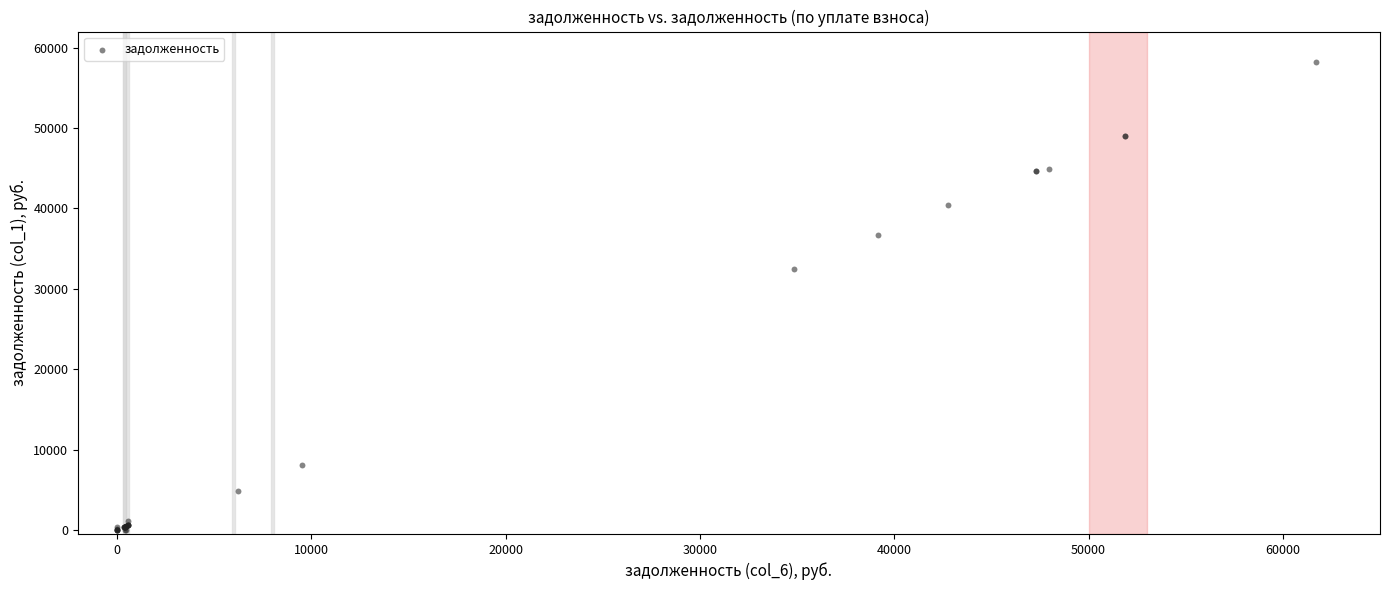

What Y value in the scatter plot is closest to 29092?

32511.5